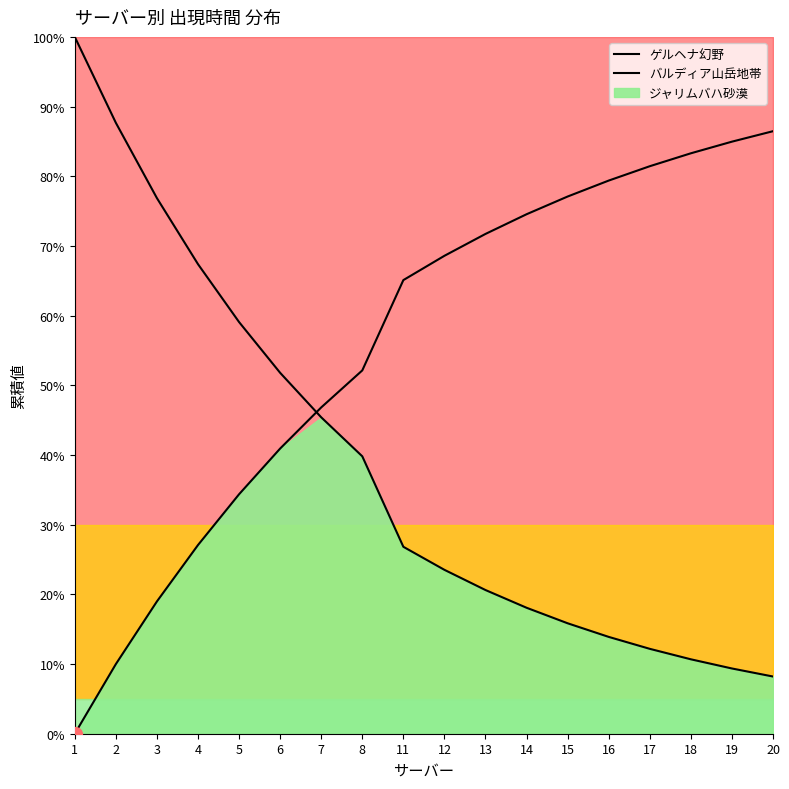

At which category is the sum across all series the highest?

1